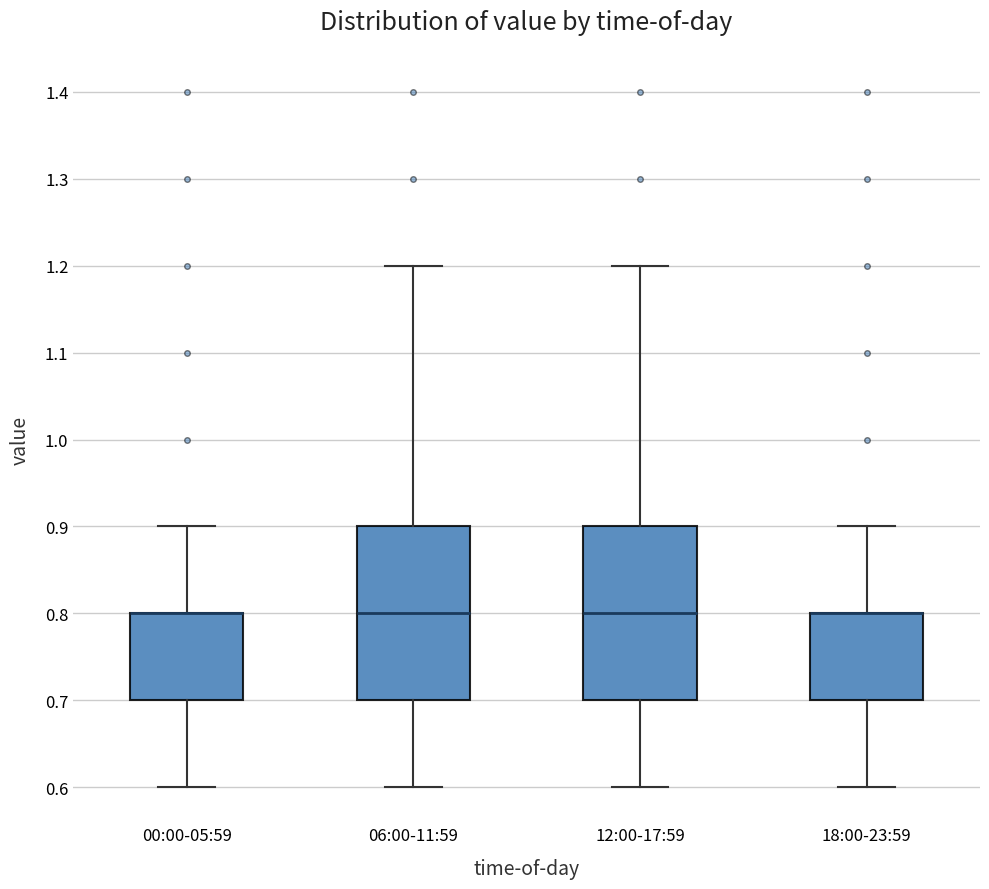

Reading left to right, transcribe this box plot: for each box, give where its median line is, the range the box spans, and where its two whiskers end, as read against the y-axis. The values are not printed on the chart, so give them approximately, as read against the axis.

00:00-05:59: median 0.8 (drawn on the box's upper edge), box 0.7 to 0.8, whiskers 0.6 to 0.9
06:00-11:59: median 0.8, box 0.7 to 0.9, whiskers 0.6 to 1.2
12:00-17:59: median 0.8, box 0.7 to 0.9, whiskers 0.6 to 1.2
18:00-23:59: median 0.8 (drawn on the box's upper edge), box 0.7 to 0.8, whiskers 0.6 to 0.9